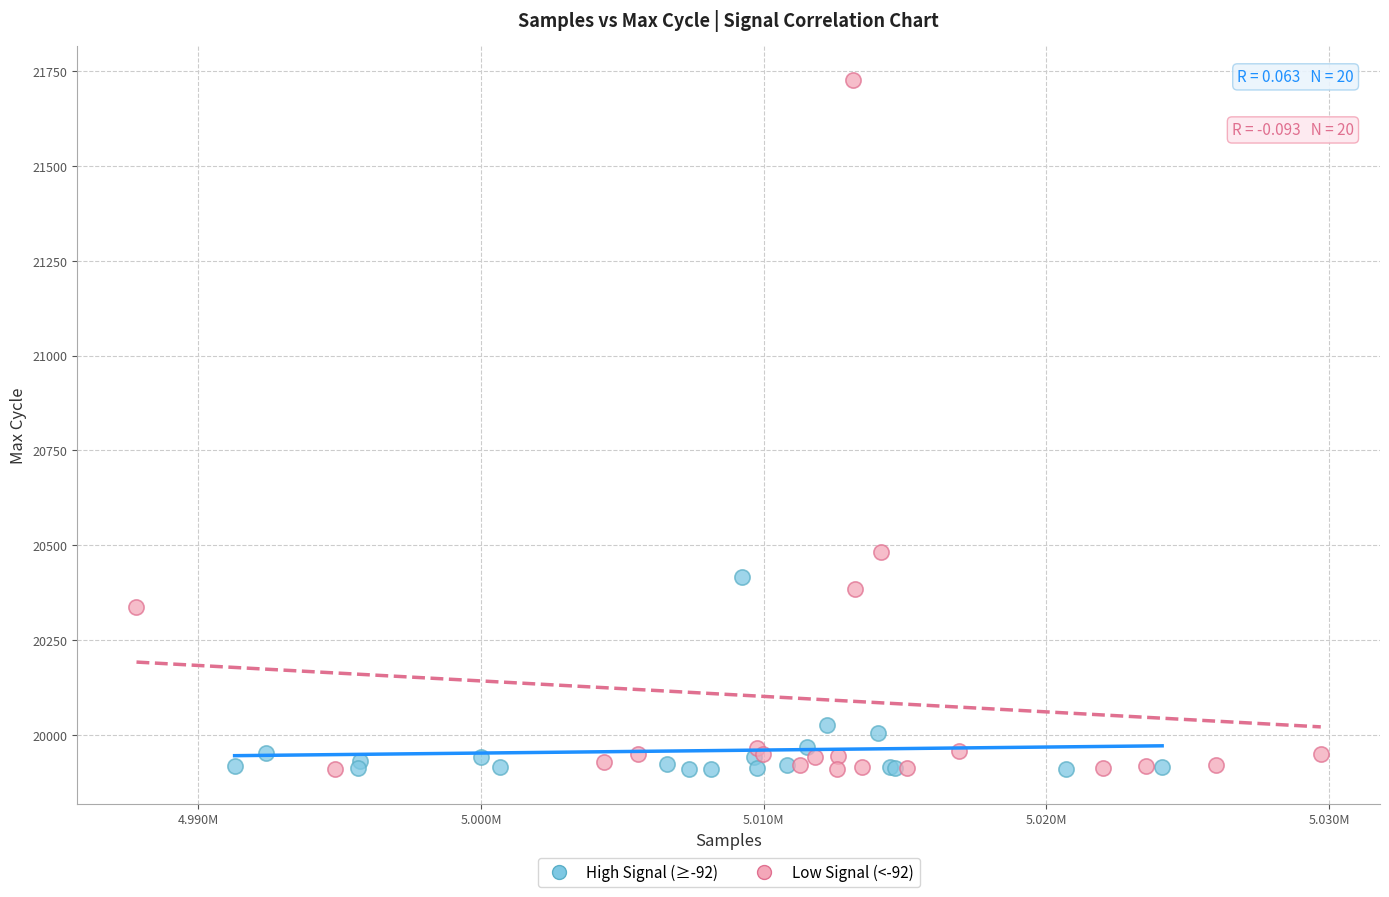

What are all the series names shown in the legend?

High Signal (≥-92), Low Signal (<-92)